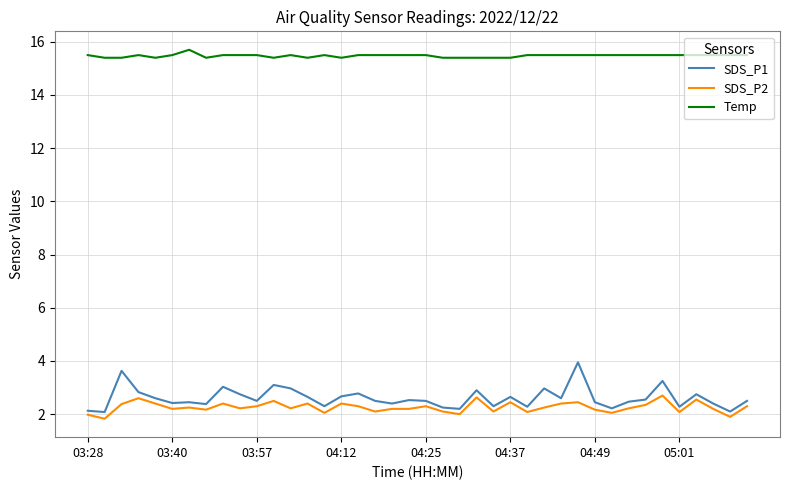

List the series in order of their peak value, lowest first.

SDS_P2, SDS_P1, Temp